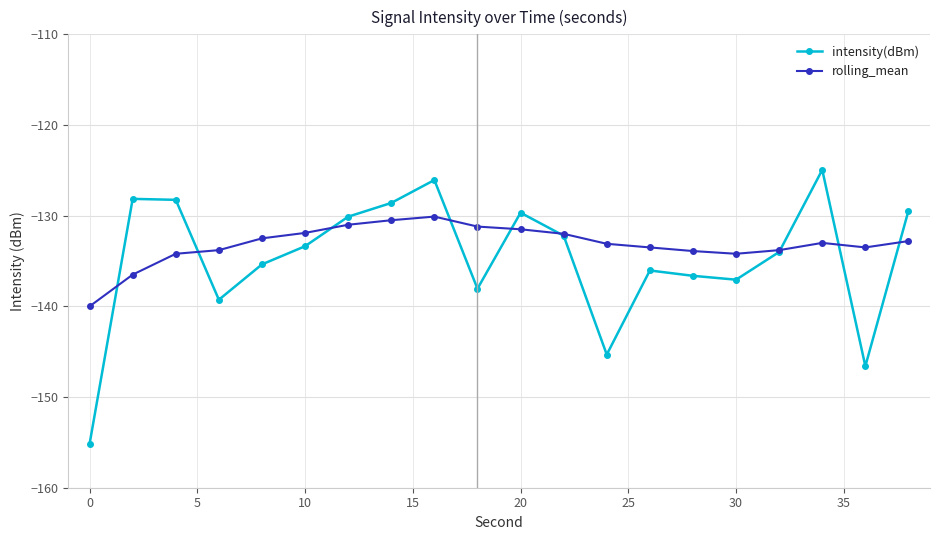

What is the value of the intensity(dBm) point at the 15th from the left?

-136.6